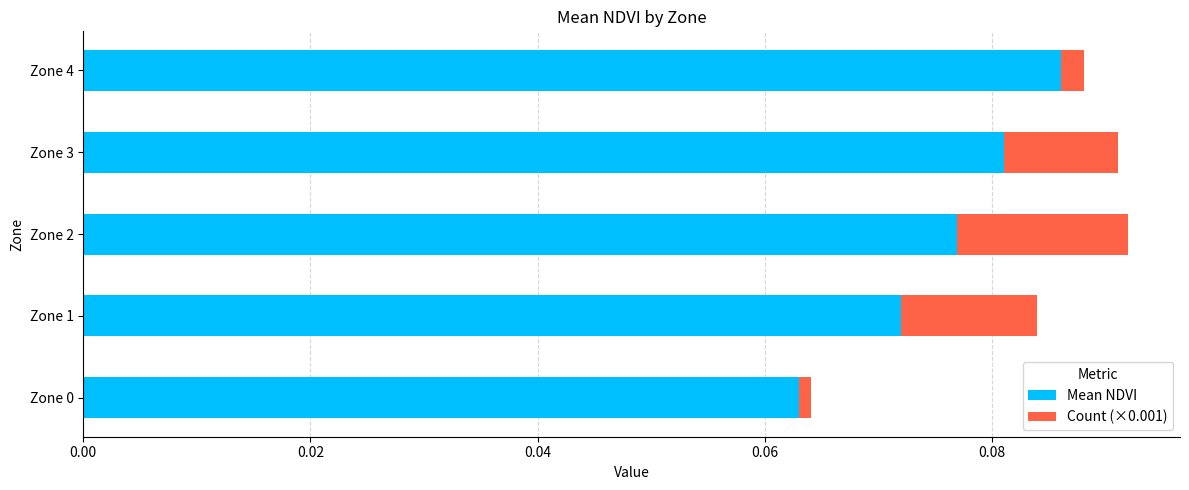

Which category has the highest value in the Mean NDVI series?

Zone 4